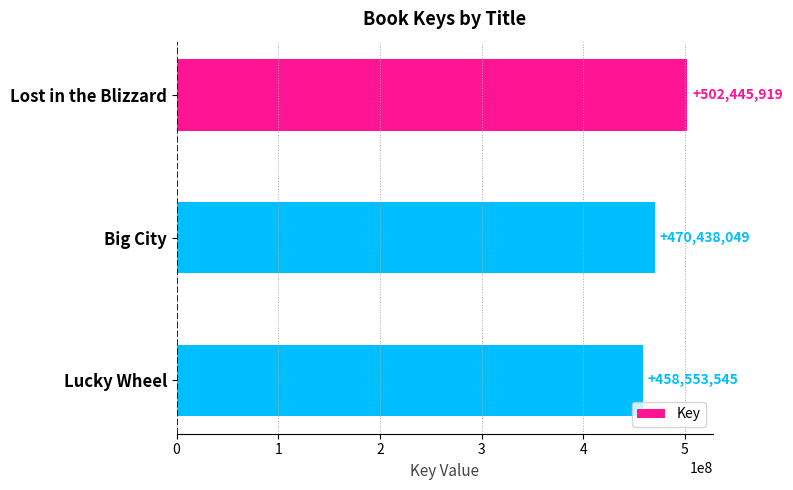

What is the maximum value shown in the chart?

502445919